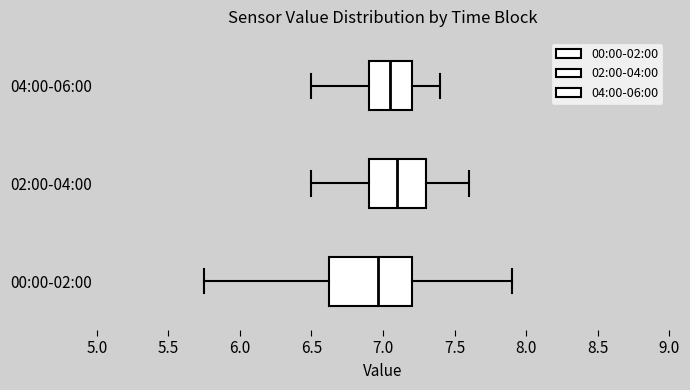

Where is the right edge of the box for 02:00-04:00 on the x-axis? The values are not printed on the chart, so give them approximately, as read against the axis.

7.30